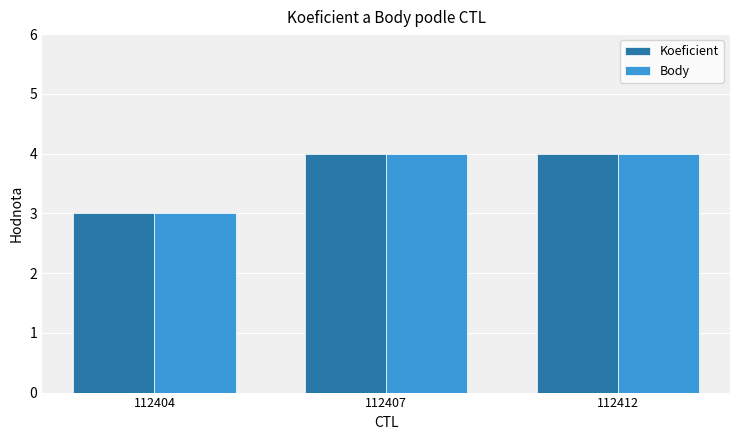

How many groups of bars are there?

3